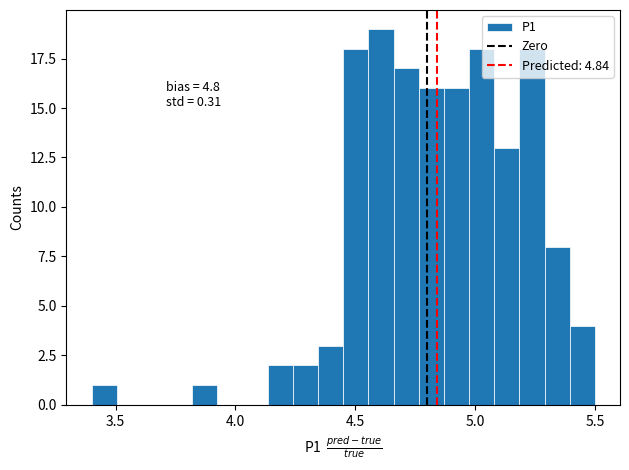

Read against the x-axis, roughly where is the centre of the tallest bar?

4.60